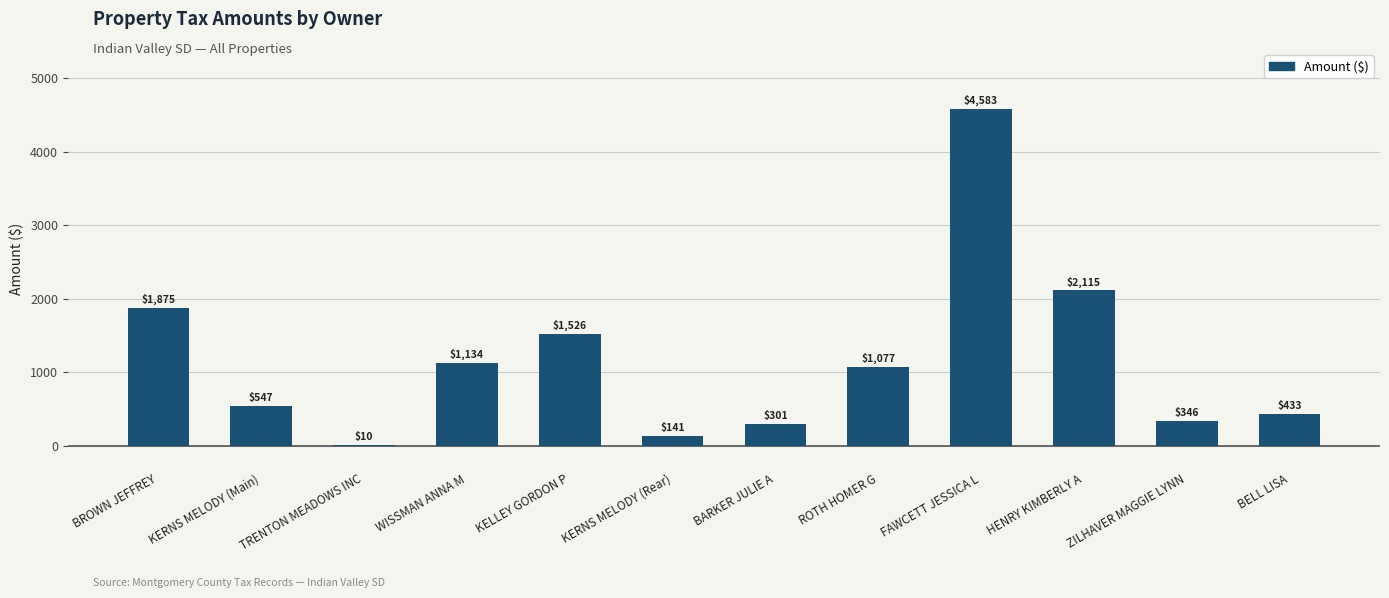

At which label does the data first exceed 1077?

BROWN JEFFREY